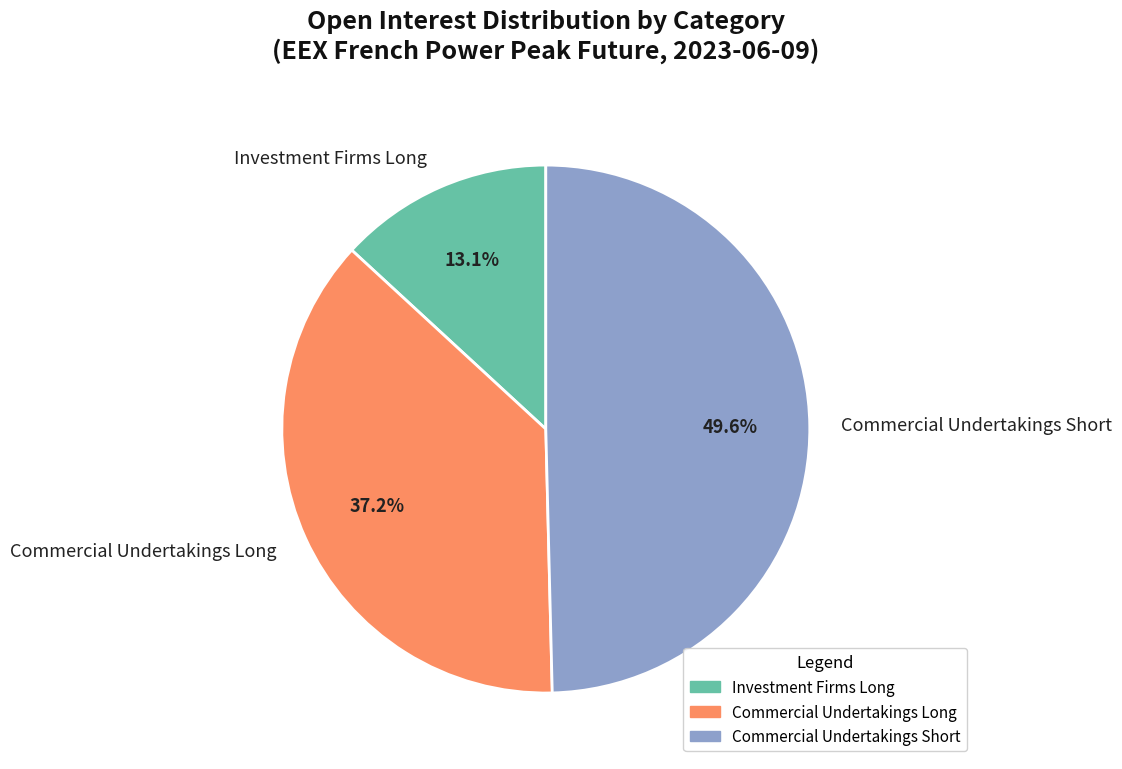

Between Commercial Undertakings Long and Commercial Undertakings Short, which is larger?

Commercial Undertakings Short